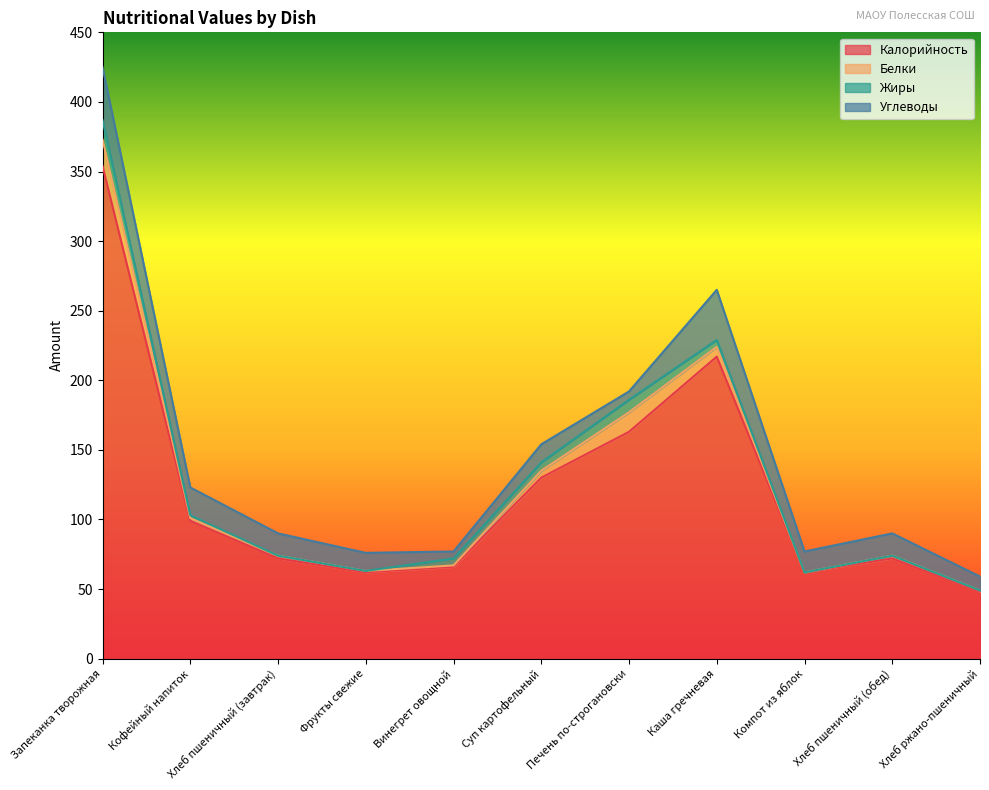

Between Винегрет овощной and Суп картофельный, which series saw the biggest shift?

Калорийность